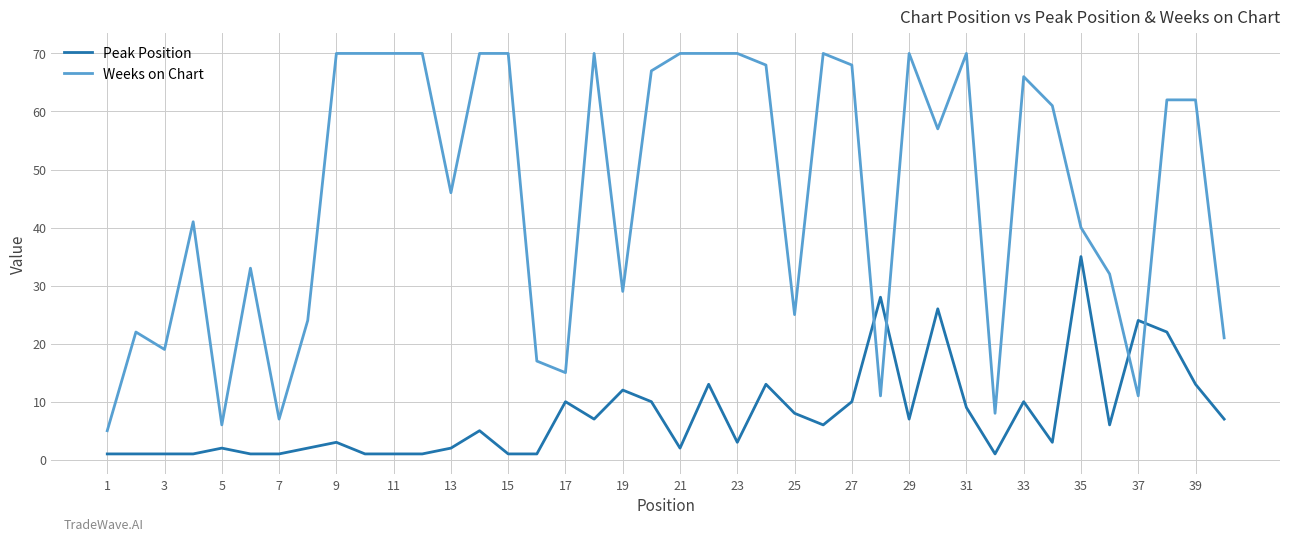

Which series has the largest range (max minus min)?

Weeks on Chart